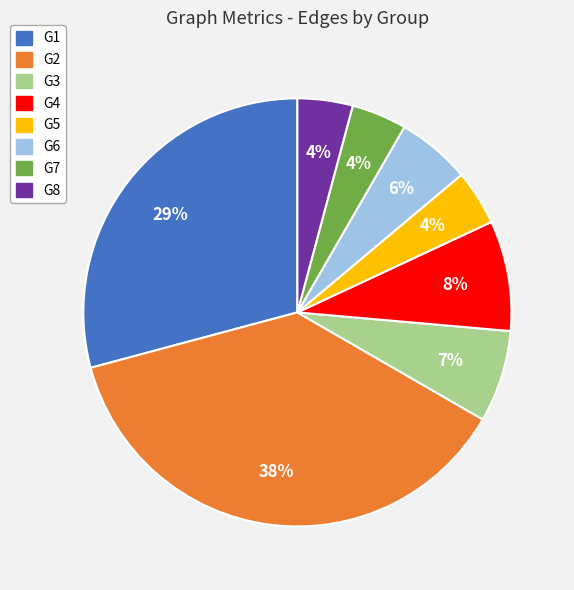

What percentage is the G1 slice, to the nearest percent?

29%